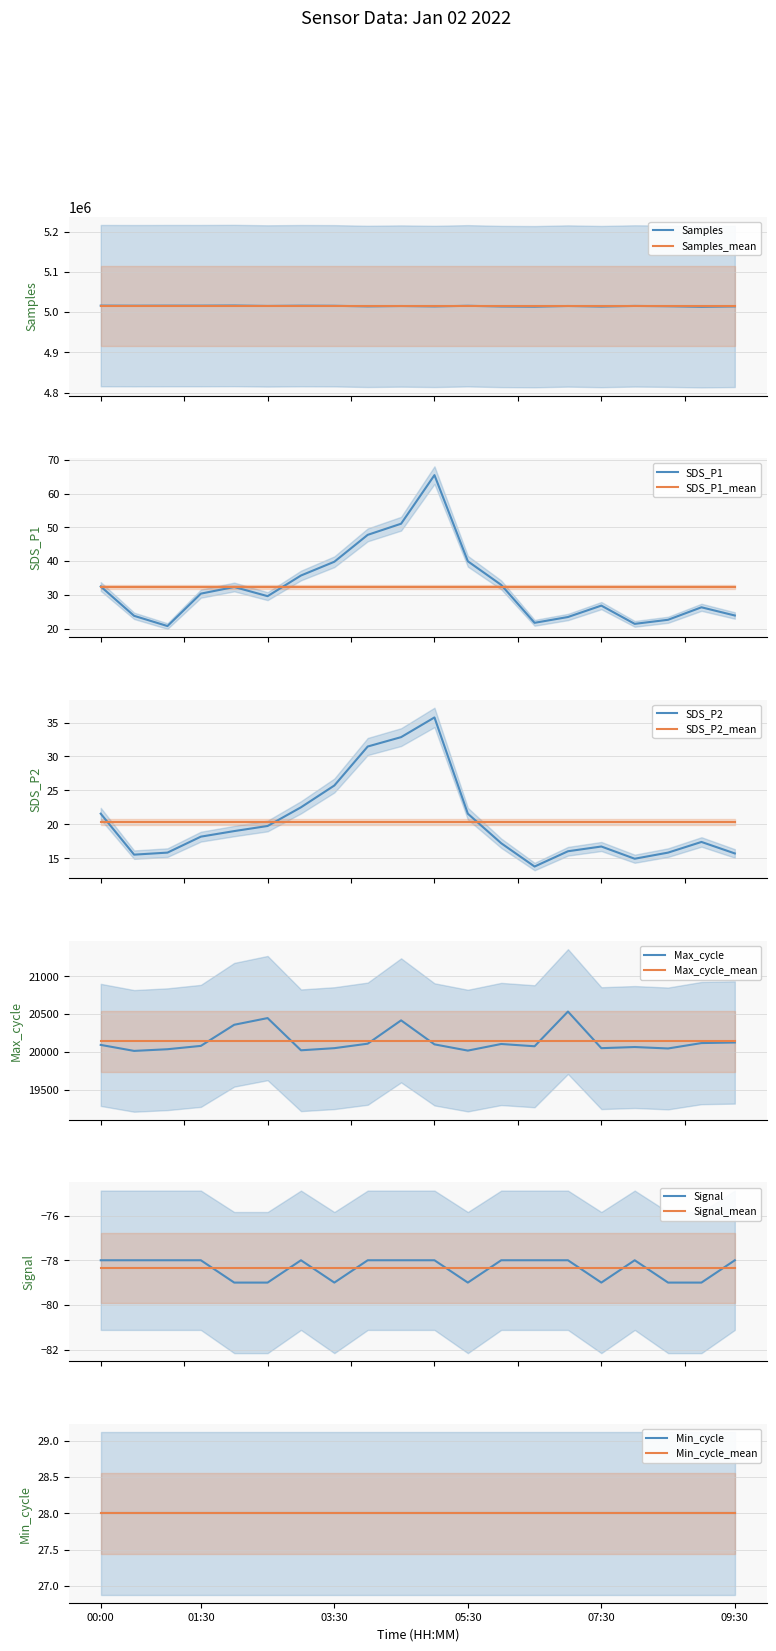

Reading left to right, transcribe all the data shown in this chart.

SDS_P1: 00:00=32.5	00:30=23.8	01:00=20.8	01:30=30.4	02:00=32.4	02:30=29.6	03:00=35.8	03:30=39.8	04:00=47.8	04:30=51.1	05:00=65.5	05:30=40.0	06:00=33.0	06:30=21.7	07:00=23.4	07:30=26.8	08:00=21.4	08:30=22.6	09:00=26.3	09:30=23.9
SDS_P2: 00:00=21.6	00:30=15.6	01:00=15.8	01:30=18.2	02:00=19.0	02:30=19.8	03:00=22.5	03:30=25.7	04:00=31.5	04:30=32.9	05:00=35.8	05:30=21.6	06:00=17.2	06:30=13.8	07:00=16.1	07:30=16.8	08:00=14.9	08:30=15.8	09:00=17.4	09:30=15.7
Signal: 00:00=-78.0	00:30=-78.0	01:00=-78.0	01:30=-78.0	02:00=-79.0	02:30=-79.0	03:00=-78.0	03:30=-79.0	04:00=-78.0	04:30=-78.0	05:00=-78.0	05:30=-79.0	06:00=-78.0	06:30=-78.0	07:00=-78.0	07:30=-79.0	08:00=-78.0	08:30=-79.0	09:00=-79.0	09:30=-78.0
Max_cycle: 00:00=20096.0	00:30=20017.0	01:00=20039.0	01:30=20083.0	02:00=20361.0	02:30=20449.0	03:00=20025.0	03:30=20053.0	04:00=20112.0	04:30=20419.0	05:00=20103.0	05:30=20021.0	06:00=20108.0	06:30=20078.0	07:00=20535.0	07:30=20053.0	08:00=20068.0	08:30=20049.0	09:00=20120.0	09:30=20128.0
Samples: 00:00=5016092.0	00:30=5015906.0	01:00=5016064.0	01:30=5016043.0	02:00=5016337.0	02:30=5015319.0	03:00=5015955.0	03:30=5015692.0	04:00=5014169.0	04:30=5015089.0	05:00=5014099.0	05:30=5015687.0	06:00=5013915.0	06:30=5013455.0	07:00=5015152.0	07:30=5013739.0	08:00=5015342.0	08:30=5014492.0	09:00=5013144.0	09:30=5014110.0